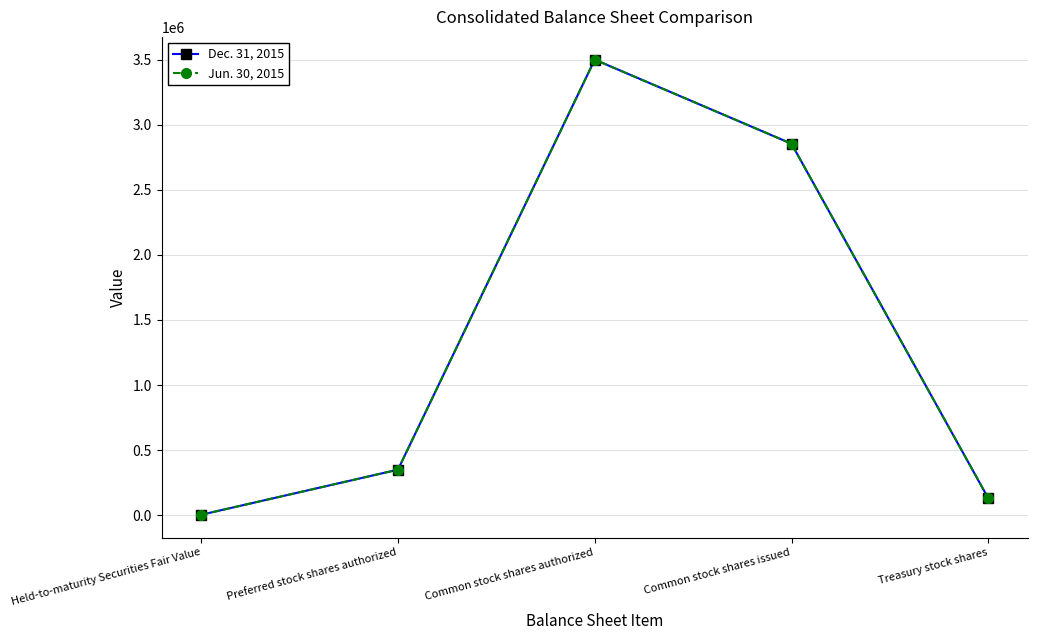

Reading left to right, extract all data points from this chart.

Dec. 31, 2015: Held-to-maturity Securities Fair Value=3633	Preferred stock shares authorized=350000	Common stock shares authorized=3500000	Common stock shares issued=2854133	Treasury stock shares=130339
Jun. 30, 2015: Held-to-maturity Securities Fair Value=3722	Preferred stock shares authorized=350000	Common stock shares authorized=3500000	Common stock shares issued=2854133	Treasury stock shares=130064